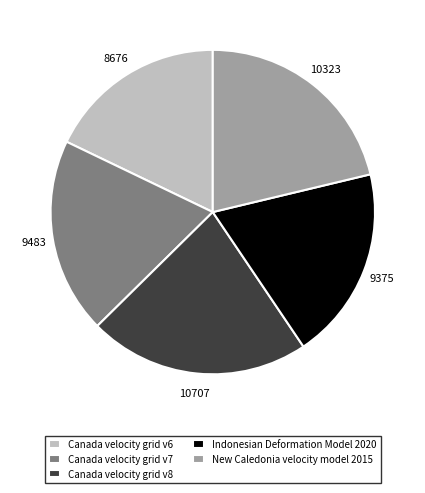

Combined, do New Caledonia velocity model 2015 and Indonesian Deformation Model 2020 account for over 50%?

No